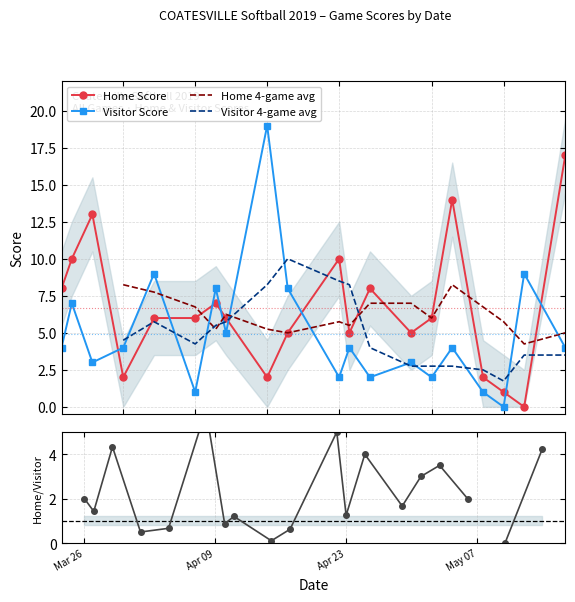

Between which two adjacent categories do Visitor Score and Home Score first intersect?

2019-03-29 and 2019-04-01